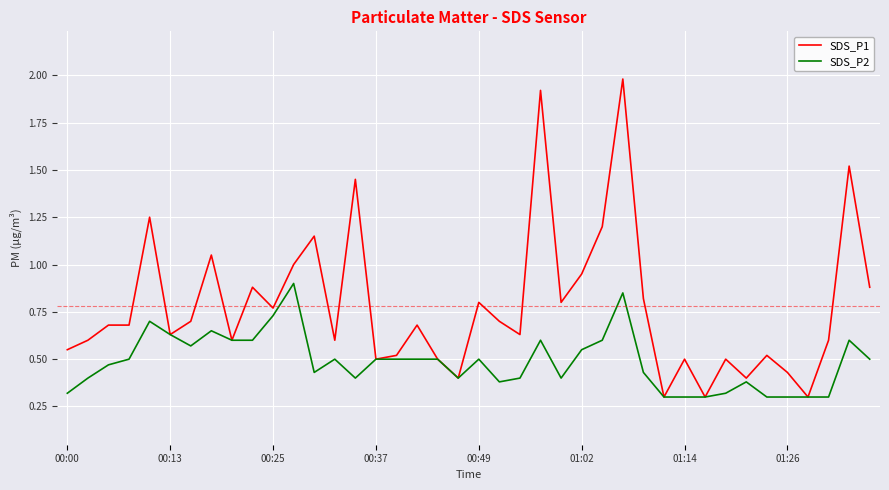

List the series in order of their peak value, lowest first.

SDS_P2, SDS_P1